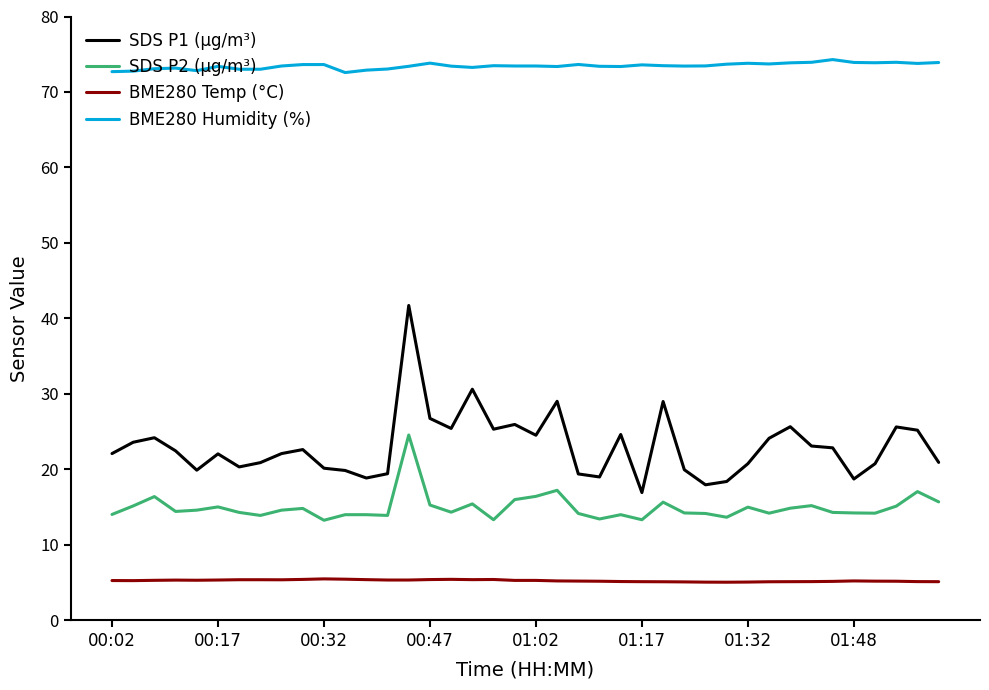

Which series has the widest spread of values?

SDS P1 (µg/m³)